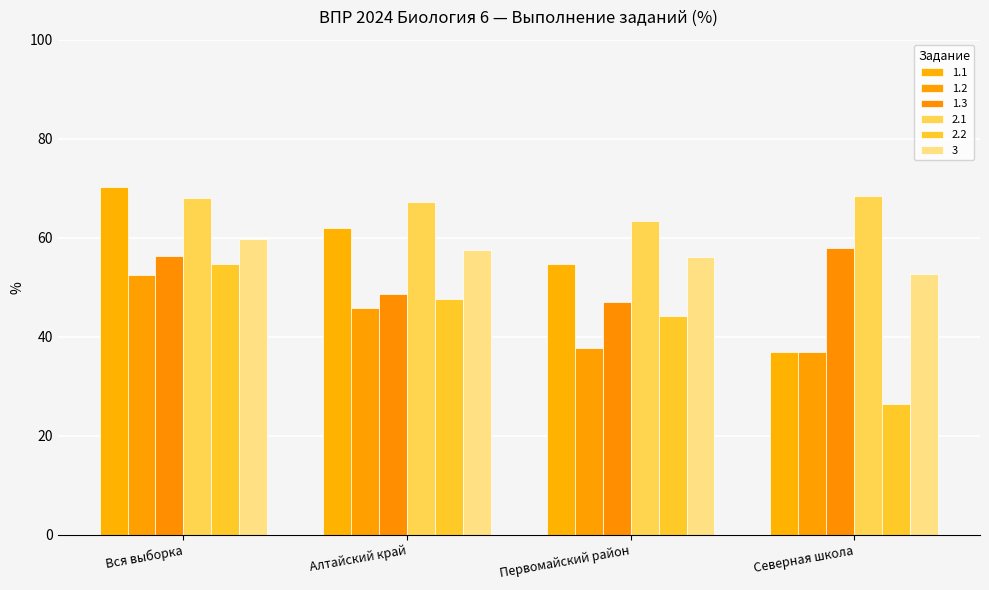

What position from the right is Алтайский край?

3